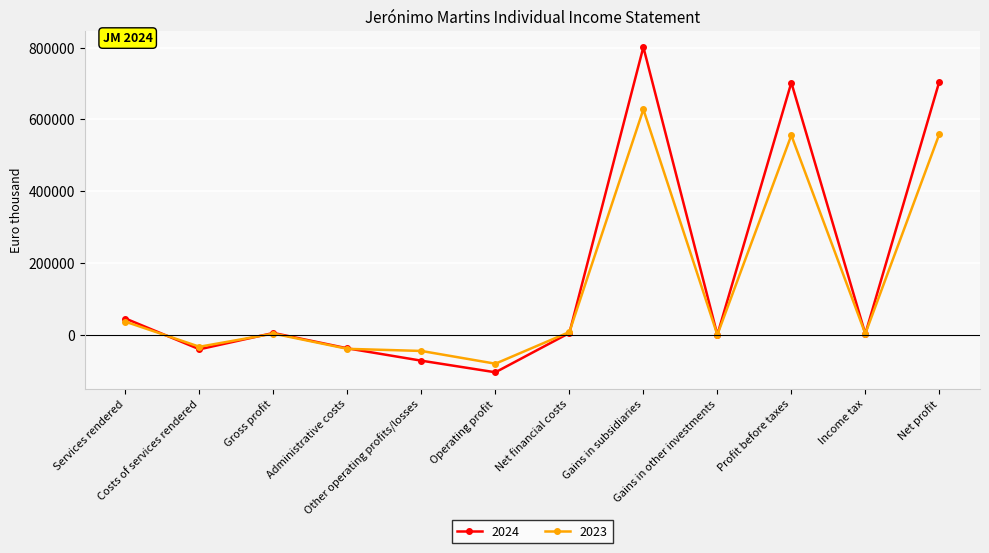

Which series has the largest range (max minus min)?

2024